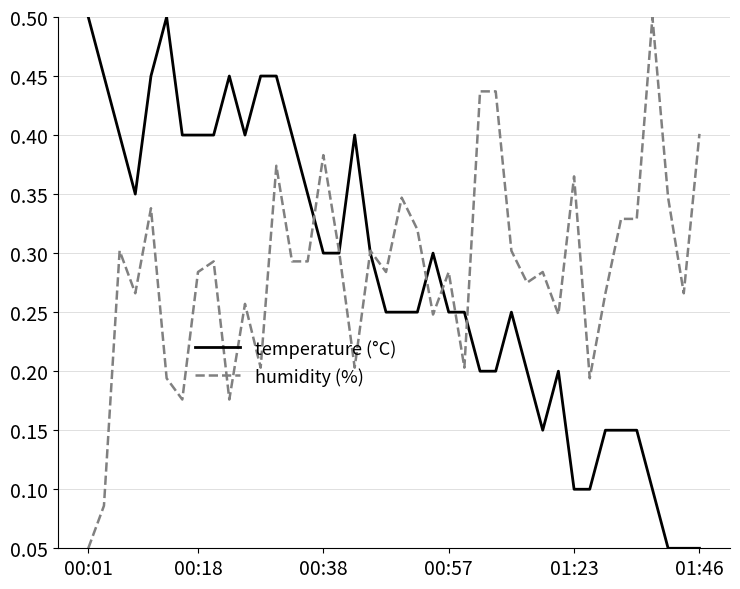

List the series in order of their overall mean, highest first.

humidity (%), temperature (°C)